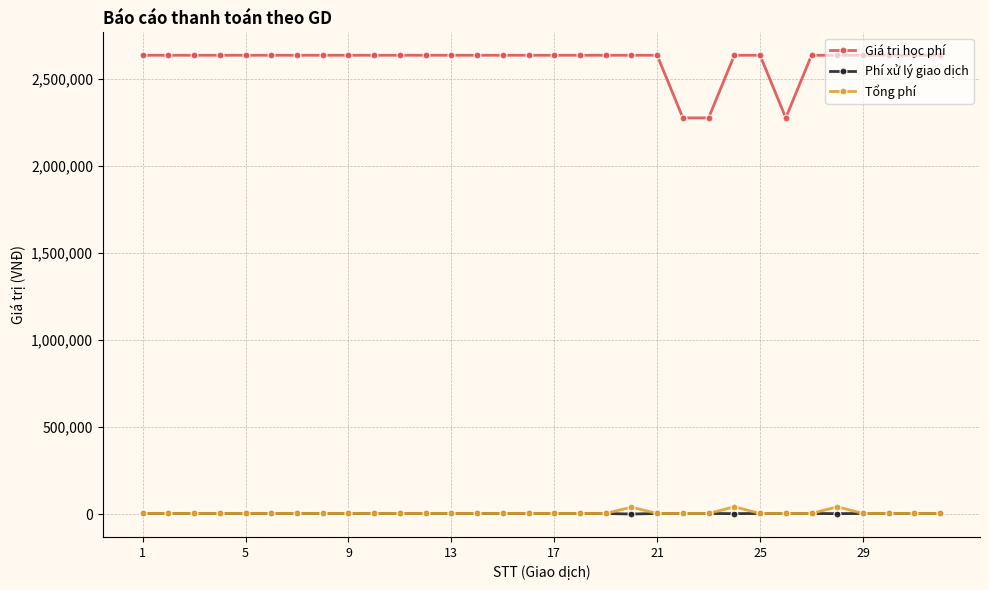

True or false: Giá trị học phí and Phí xử lý giao dịch cross at least once.

False